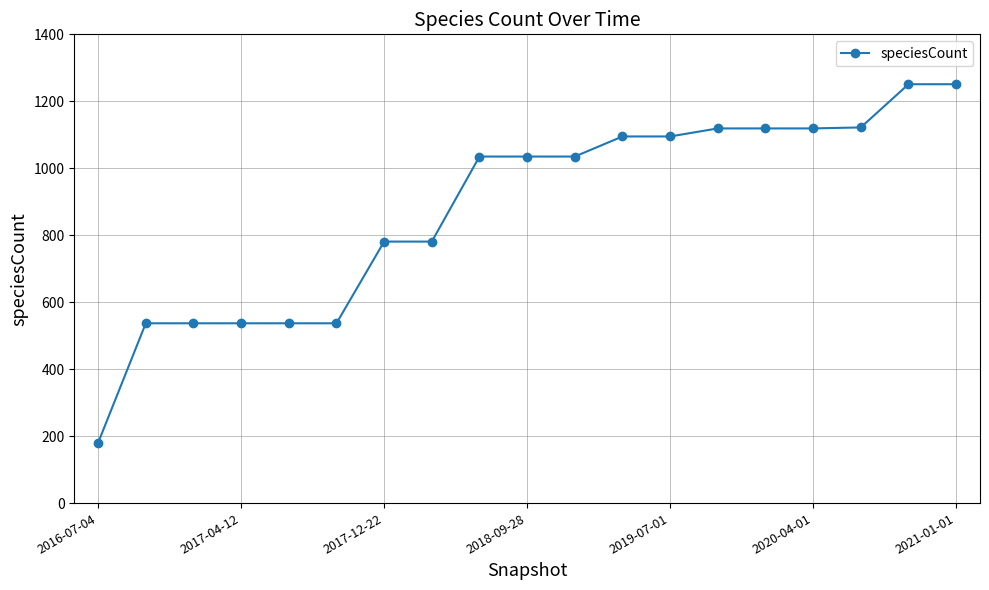

What is the sum of all values?

16703